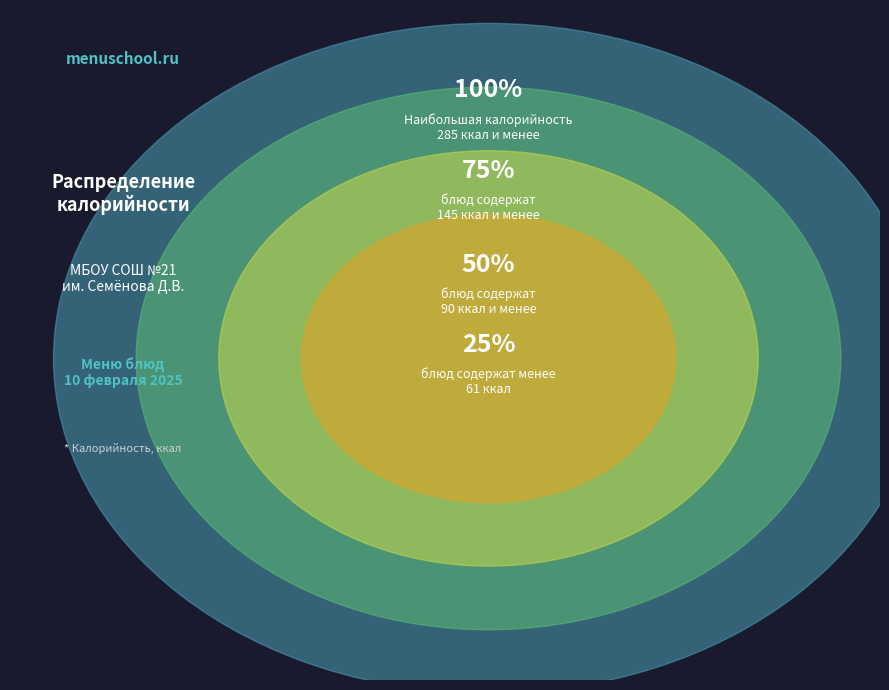

True or false: Салат витаминный accounts for 20% of the total.

False